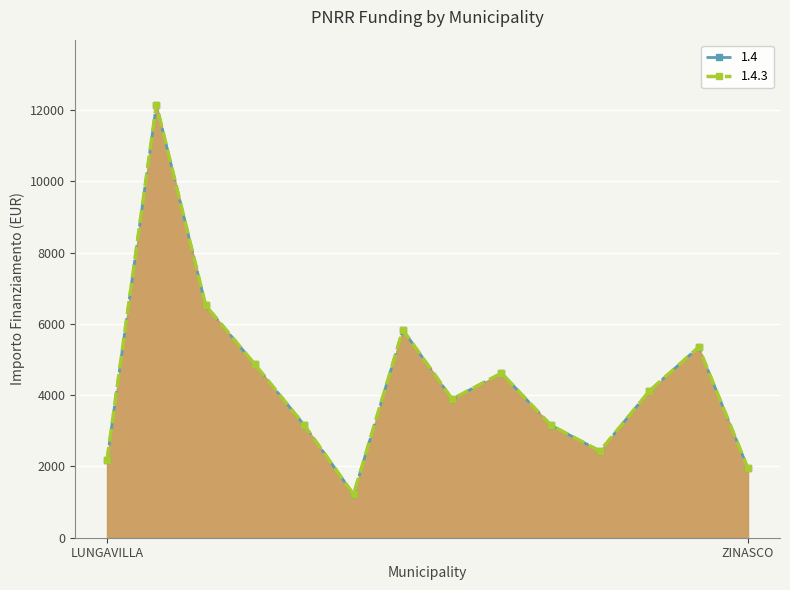

What is the lowest value of the 1.4 series?

1215